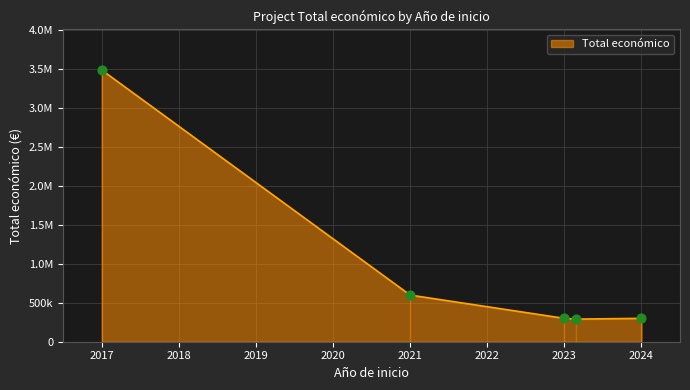

Which has a higher value, 2017 or 2024?

2017